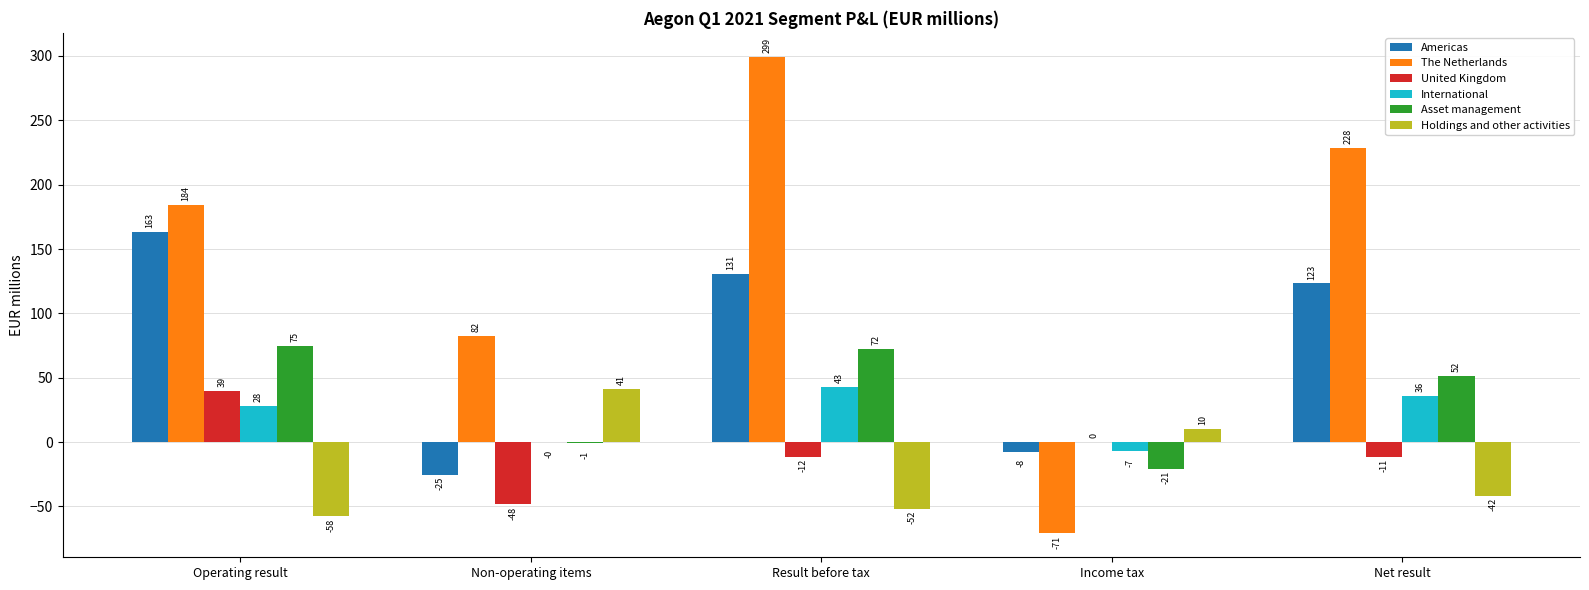

How many data points in Holdings and other activities are above -41?

2